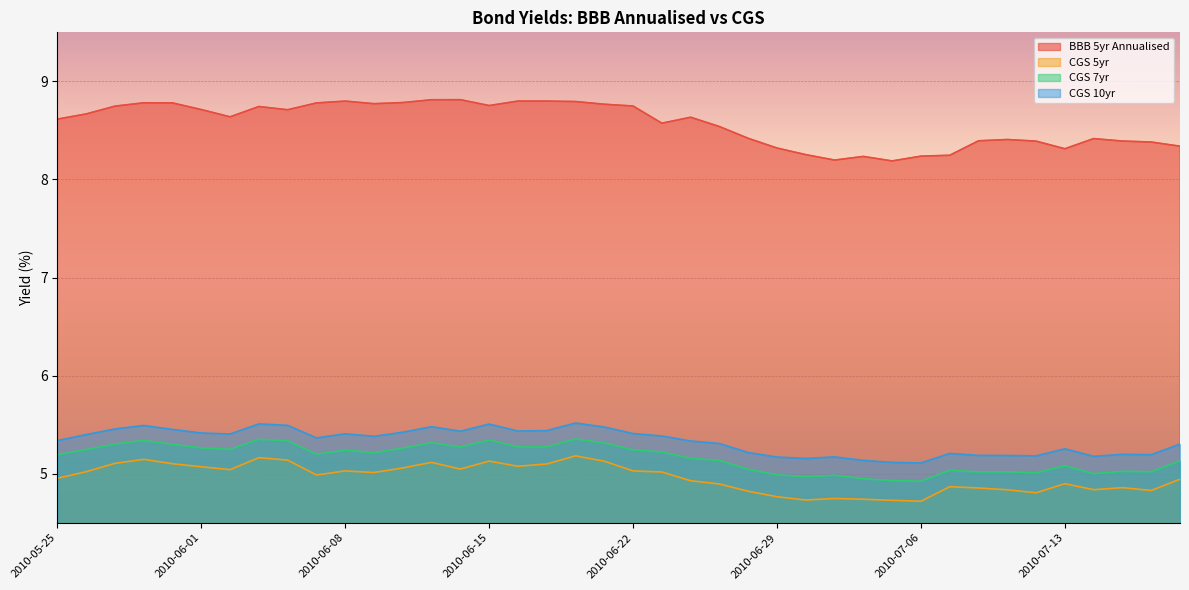

What is the label of the 10th point from the left?

2010-06-07